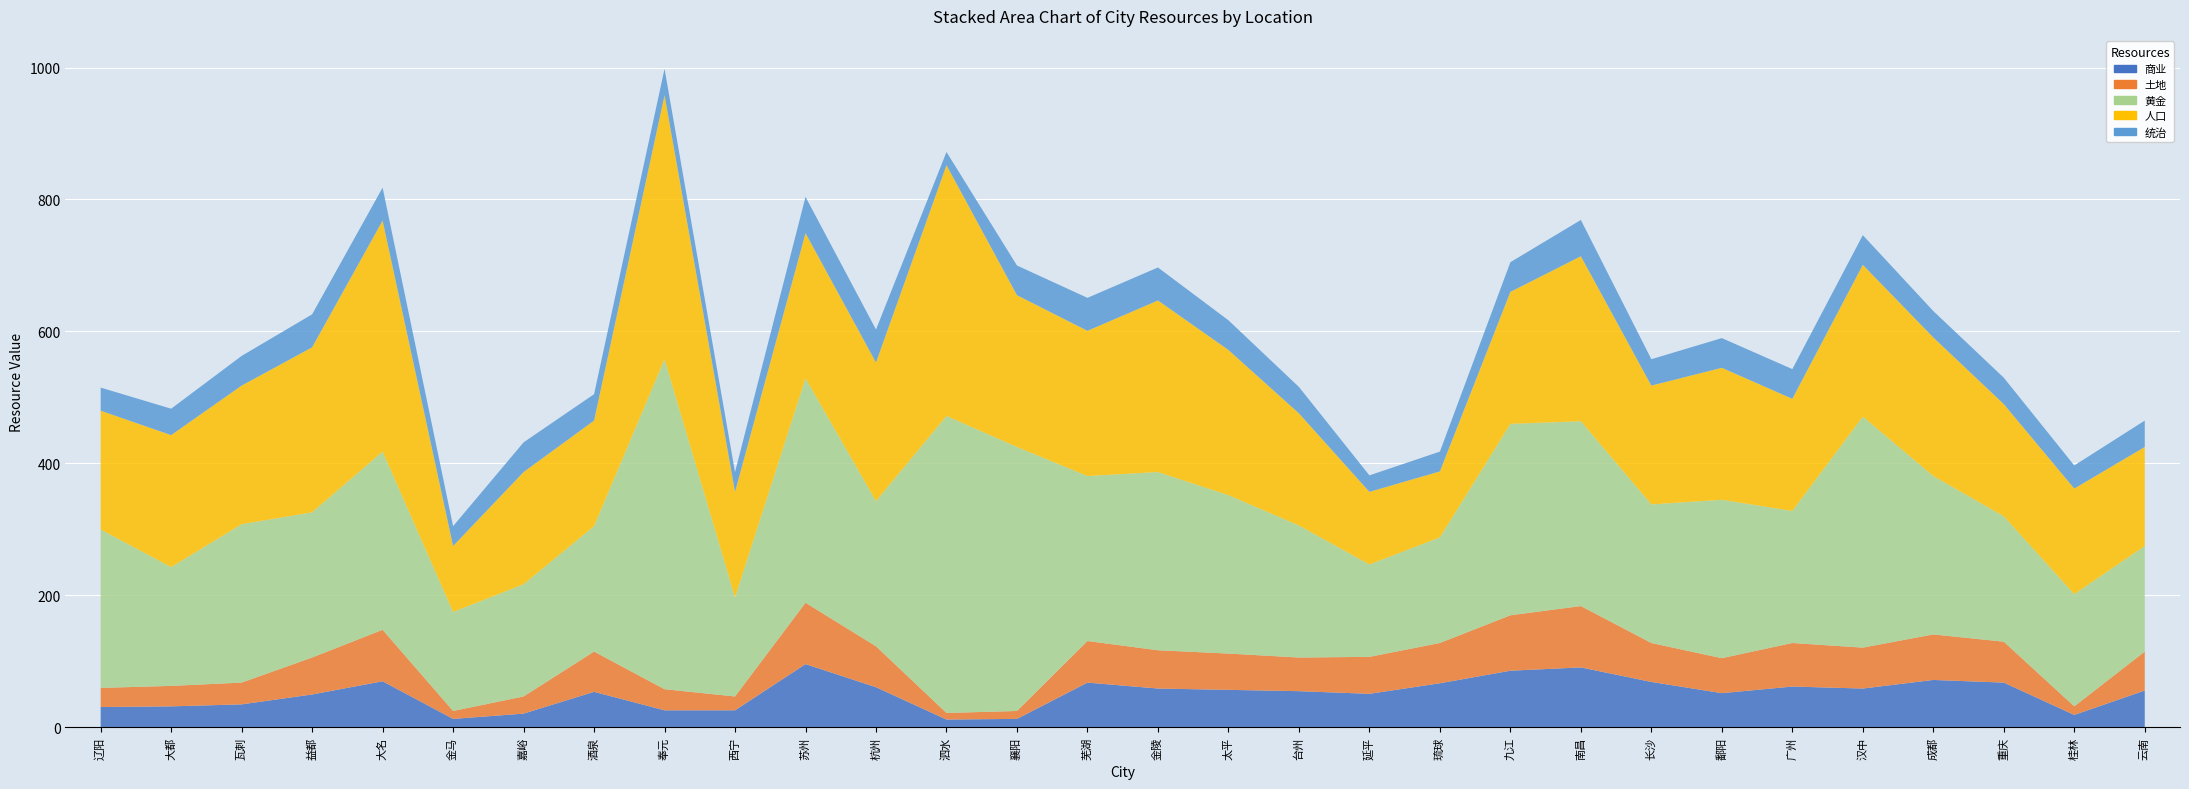

Reading left to right, extract all data points from this chart.

商业: 31	32	35	50	70	13	21	54	26	26	96	61	12	13	68	59	57	55	51	67	86	91	69	52	62	59	72	68	19	56
土地: 29	31	33	56	78	12	26	61	32	21	93	62	10	12	63	58	55	51	56	61	84	93	59	53	66	62	69	62	13	59
黄金: 240	180	240	220	270	150	170	190	500	150	340	220	450	400	250	270	240	200	140	160	290	280	210	240	200	350	240	190	170	160
人口: 180	200	210	250	350	100	170	160	400	160	220	210	380	230	220	260	220	170	110	100	200	250	180	200	170	230	210	170	160	150
统治: 35	40	45	50	50	30	45	40	40	30	55	50	20	45	50	50	45	40	25	30	45	55	40	45	45	45	40	40	35	40